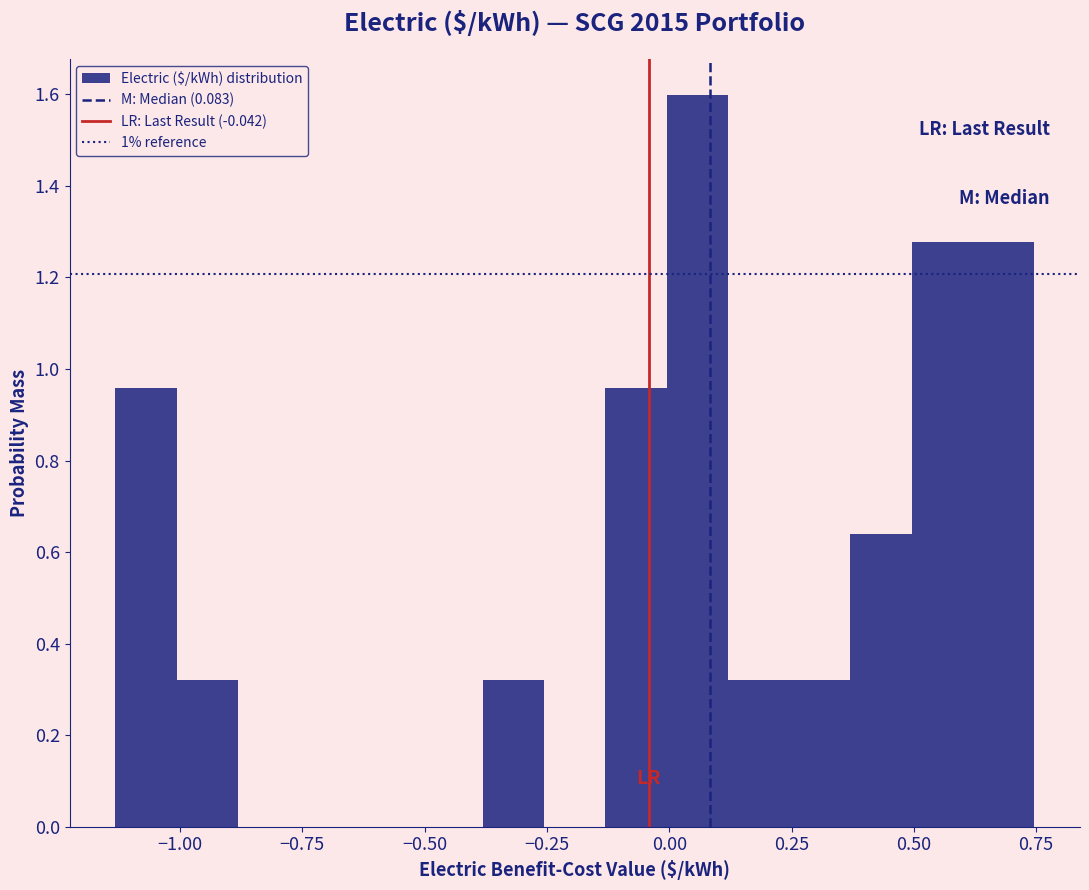

Read against the x-axis, roughly where is the centre of the tallest bar?

0.05